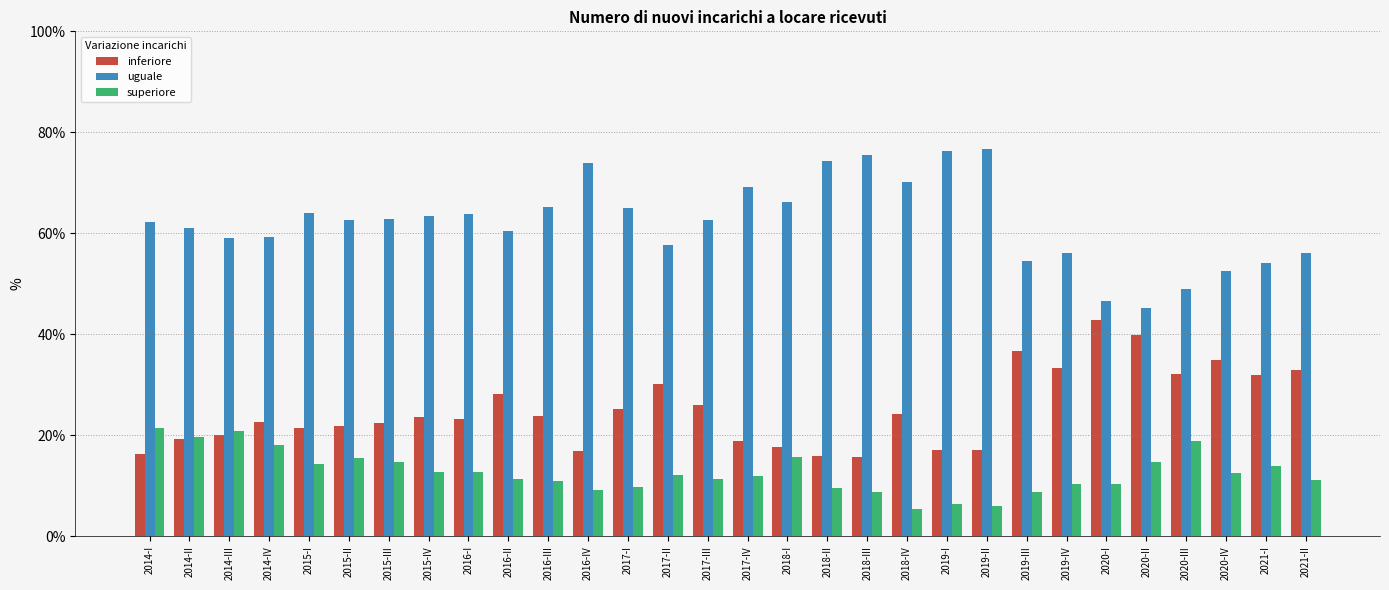

List the series in order of their overall mean, highest first.

uguale, inferiore, superiore